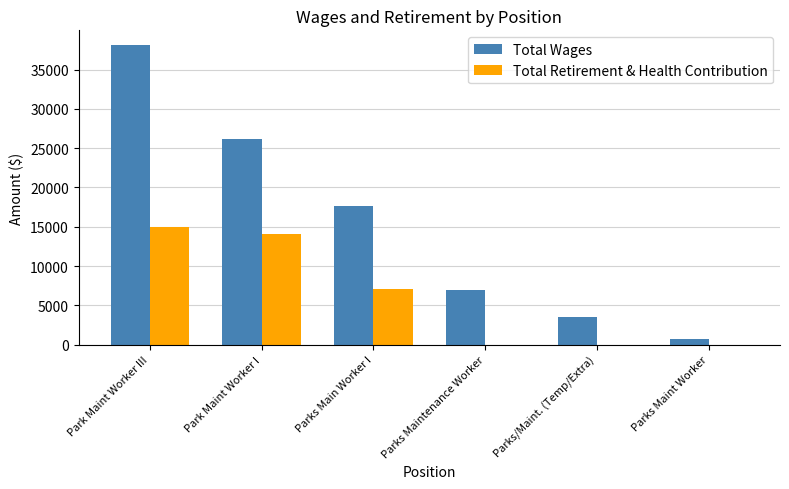

At which category is the sum across all series the highest?

Park Maint Worker III